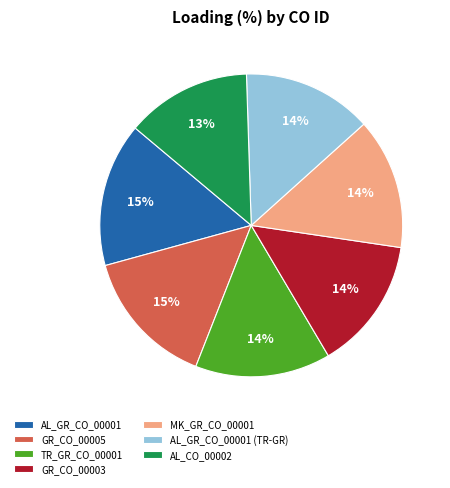

Which has a higher value, AL_CO_00002 or GR_CO_00003?

GR_CO_00003